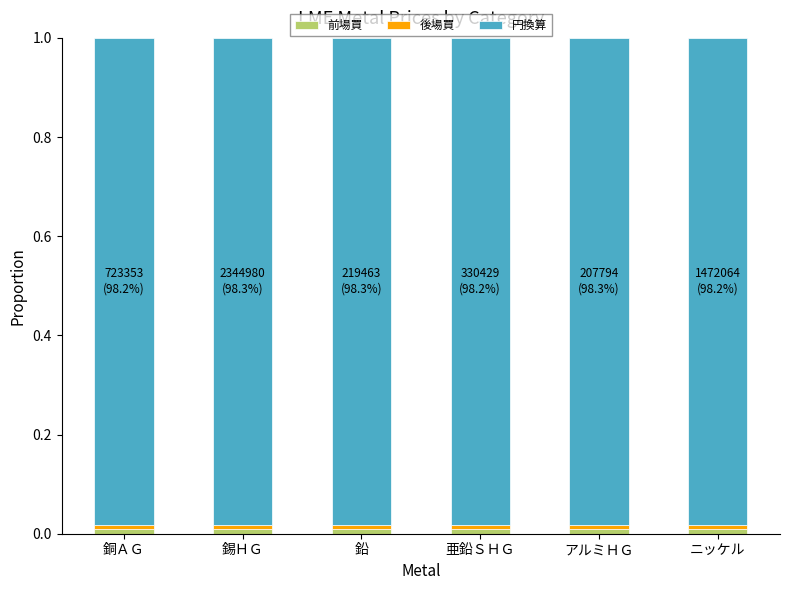

How many bars are there in total?

6